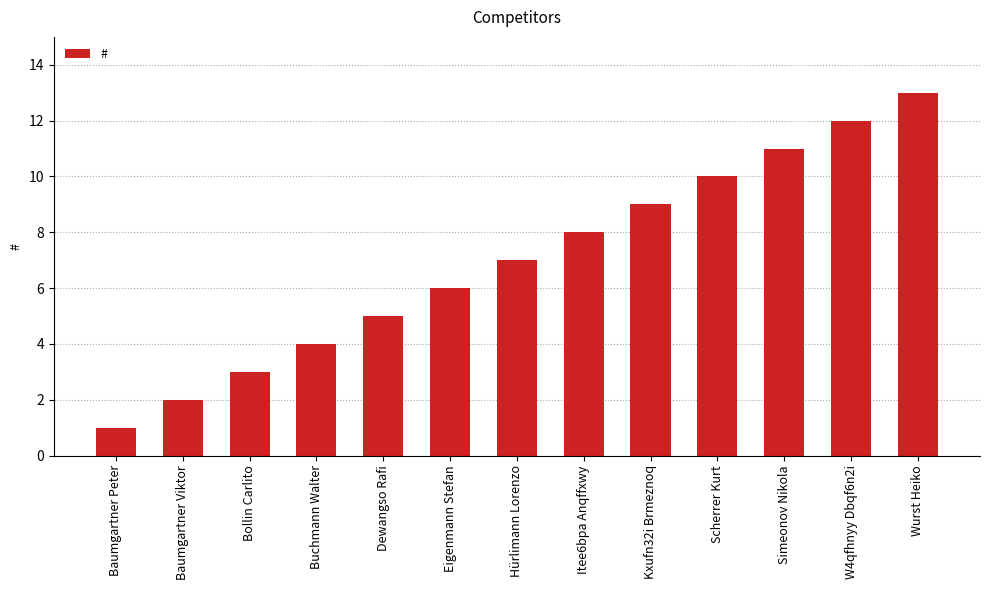

Read the value at Hürlimann Lorenzo.

7